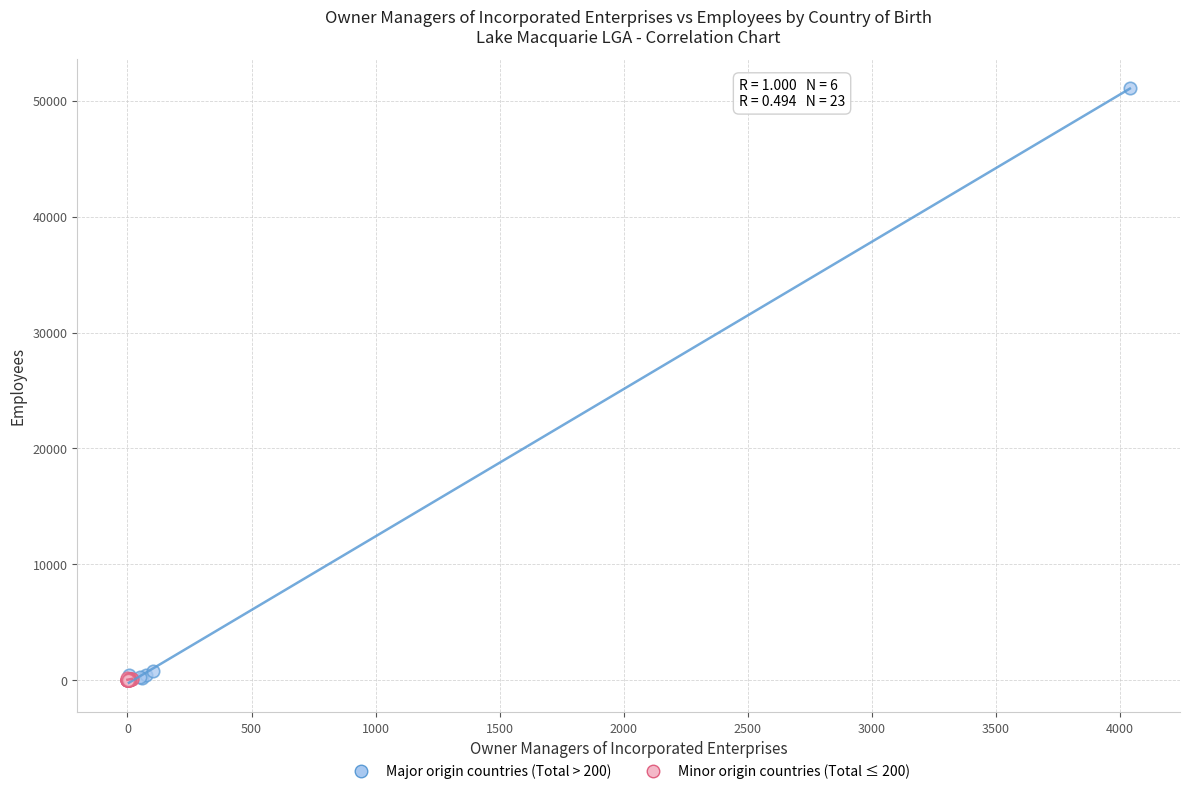

Which series has the largest Y range (max minus min)?

Major origin countries (Total > 200)